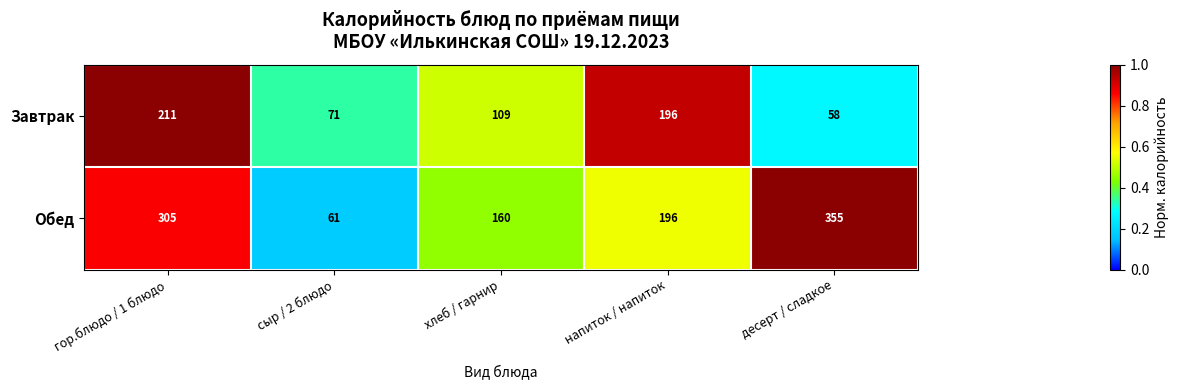

Reading left to right, extract all data points from this chart.

Завтрак: гор.блюдо / 1 блюдо=211	сыр / 2 блюдо=71	хлеб / гарнир=109	напиток / напиток=196	десерт / сладкое=58
Обед: гор.блюдо / 1 блюдо=305	сыр / 2 блюдо=61	хлеб / гарнир=160	напиток / напиток=196	десерт / сладкое=355